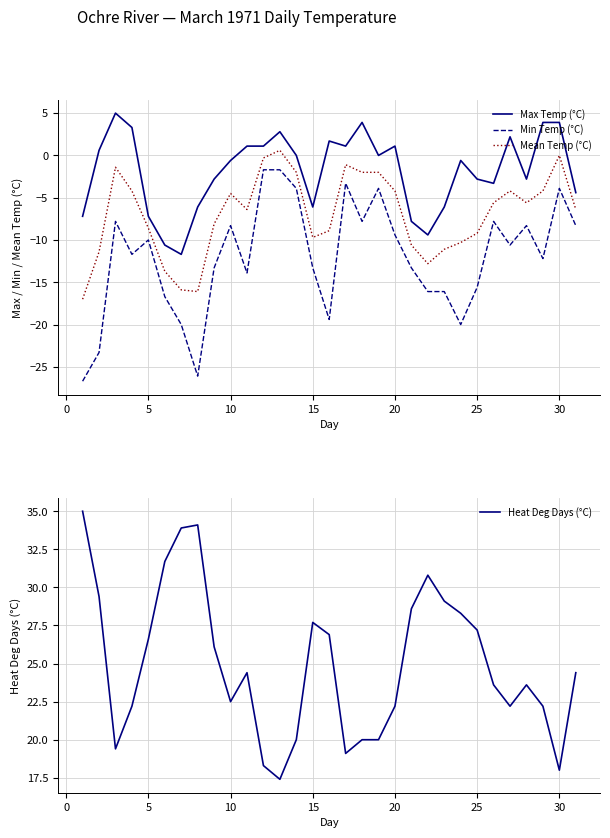

The value of Heat Deg Days (°C) at 25 is 27.2. True or false?

True